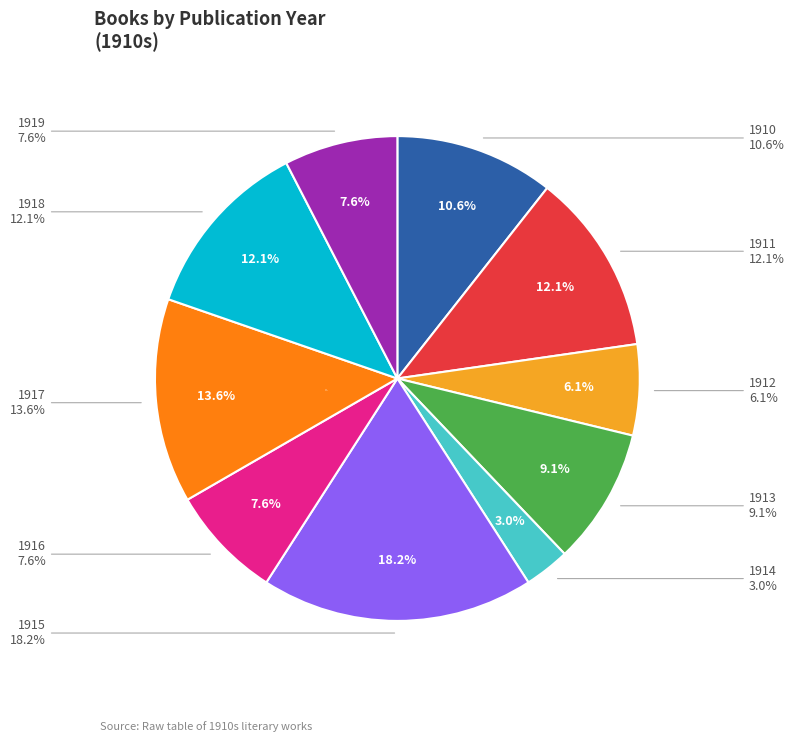

Count the number of slices in the pie.

10